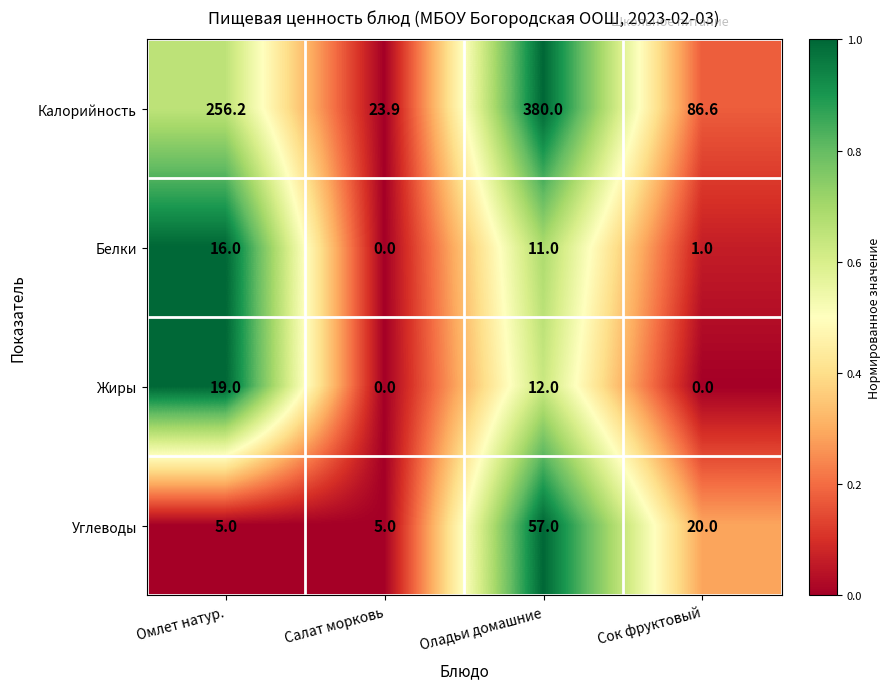

What is the spread (max minus min) of values at Омлет натур.?

251.2